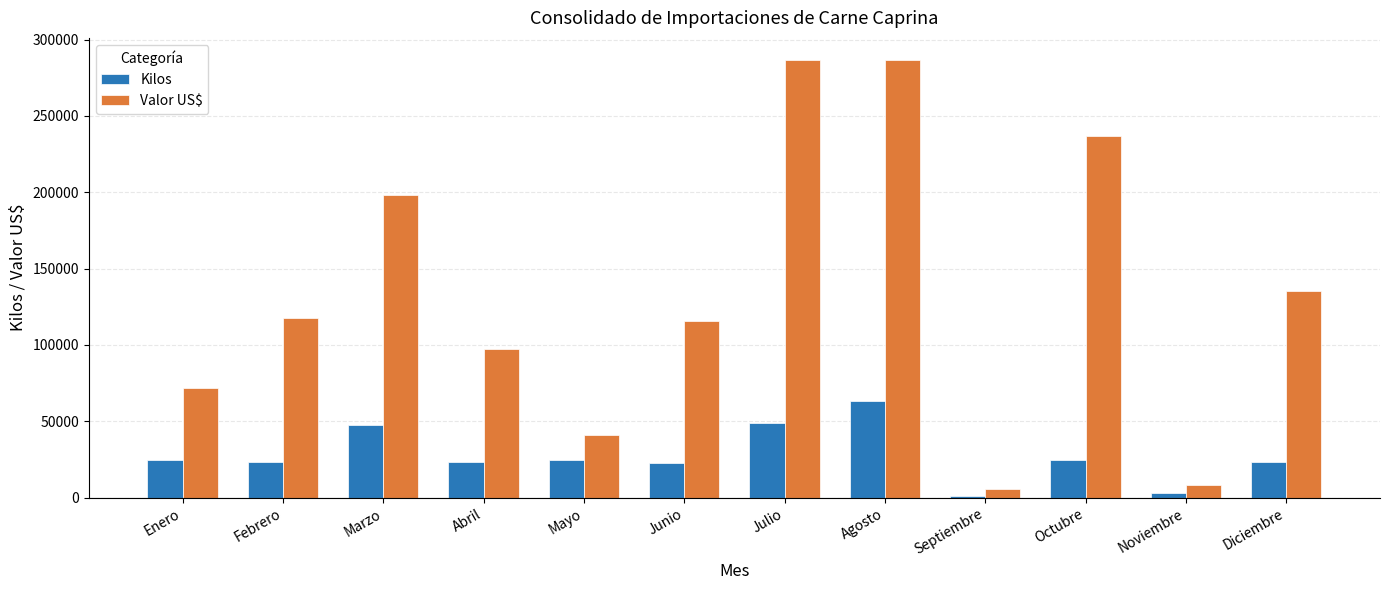

Which series changed the most between Mayo and Julio?

Valor US$